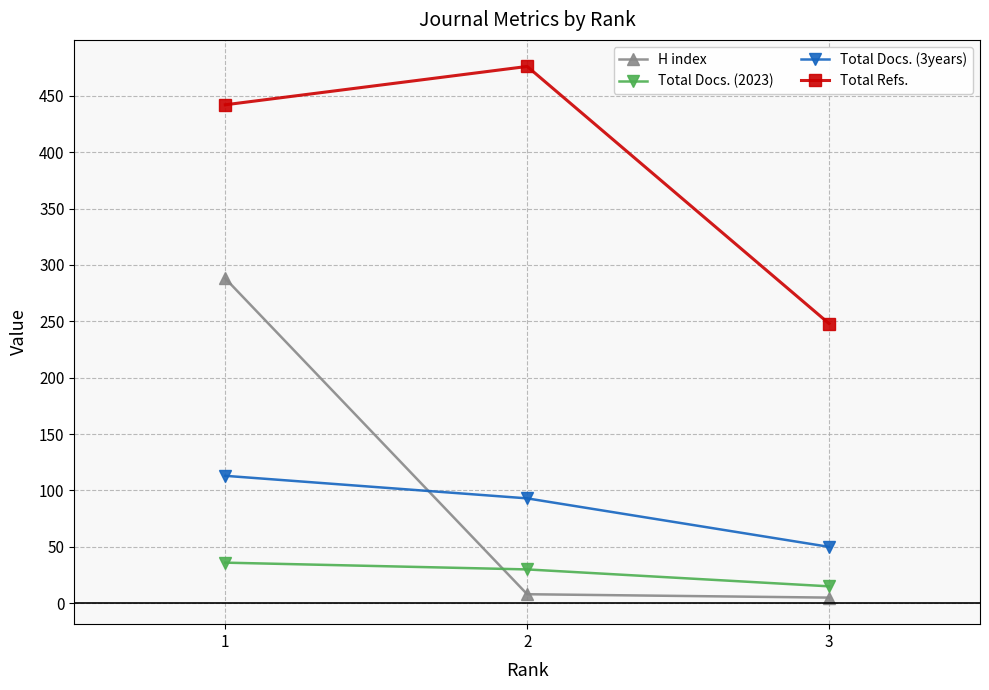

Does the chart display data point markers on the line(s)?

Yes